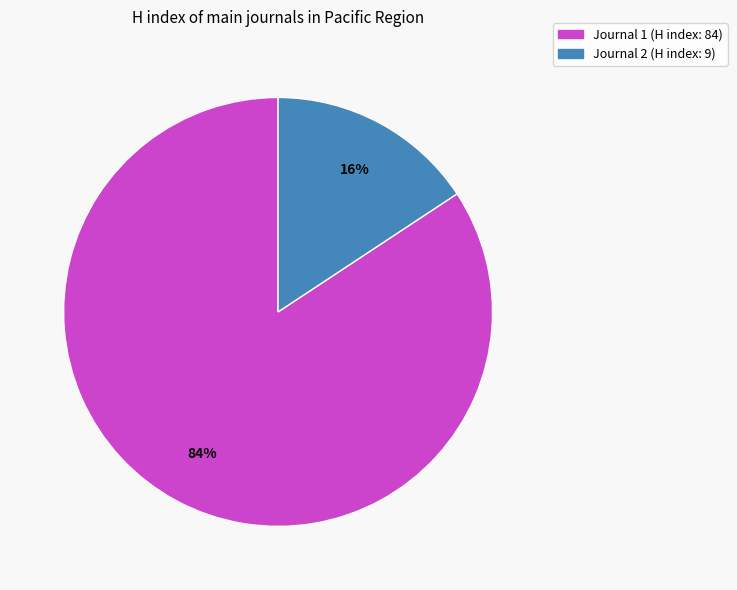

To the nearest percent, what is the average slice percentage?

50%